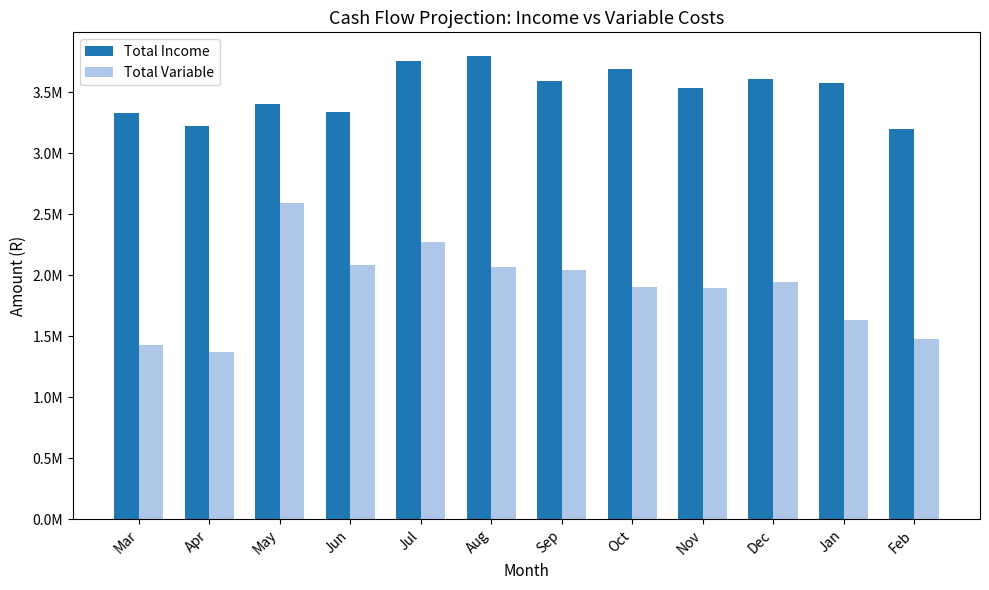

Which has a higher value, Nov or Jul?

Jul